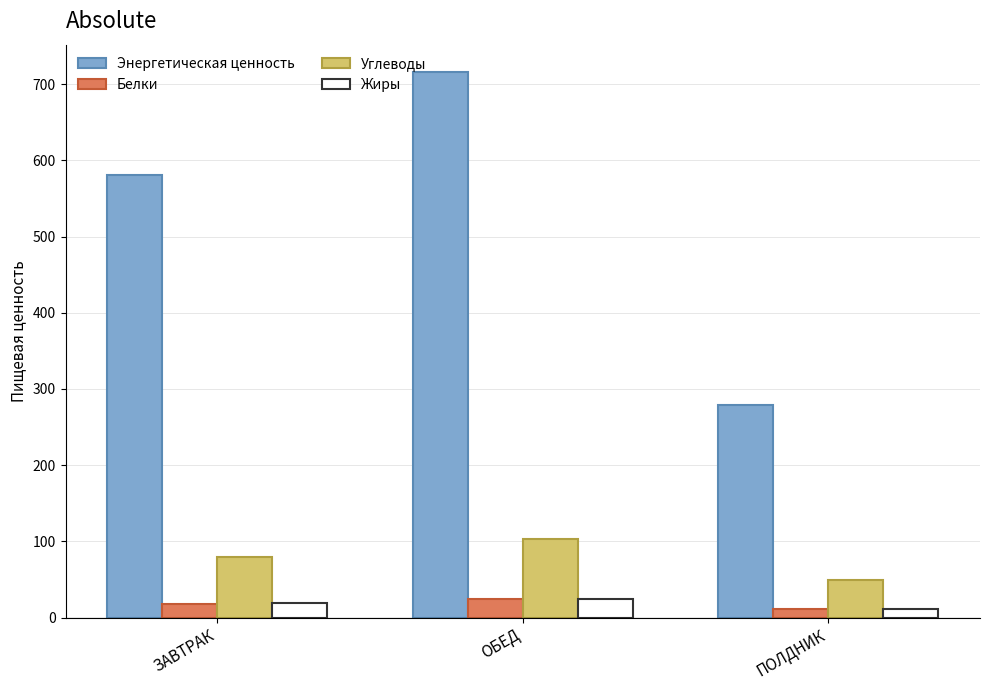

How many bars are there in total?

12